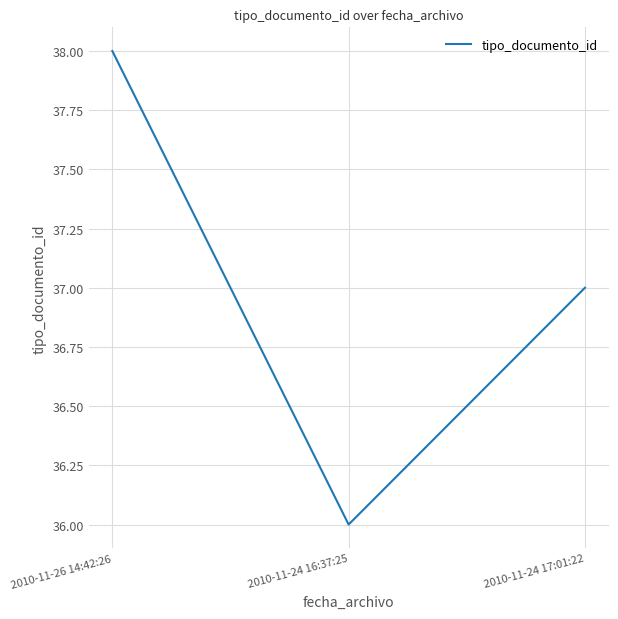

At which label does the data first exceed 37?

2010-11-26 14:42:26